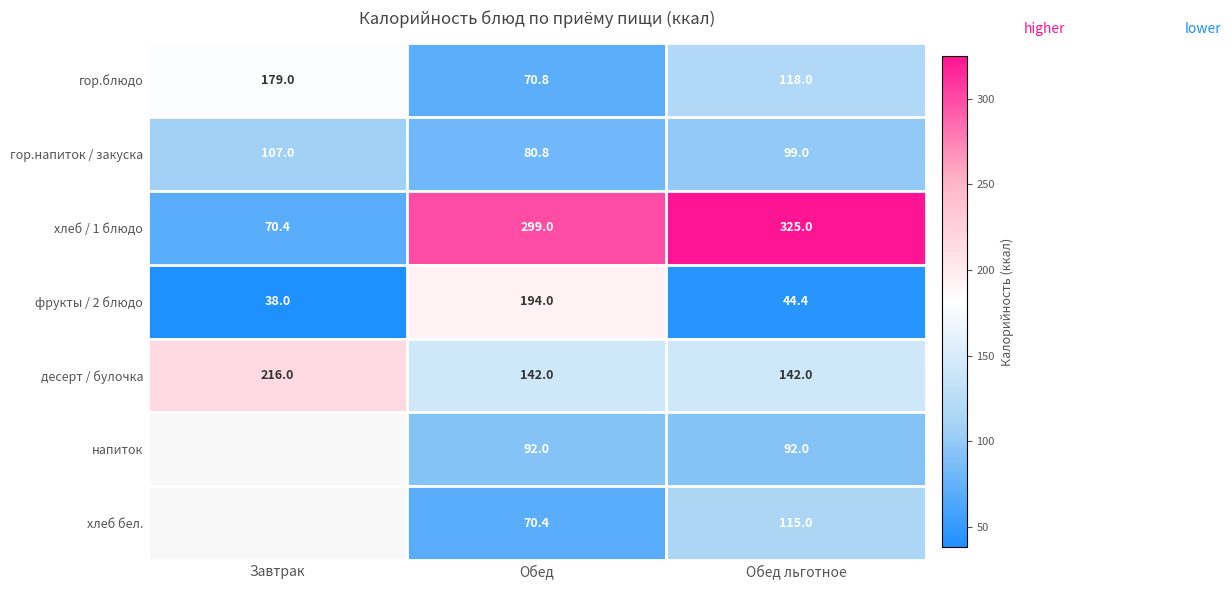

What is the difference between the highest and lowest values at Обед льготное?

280.6